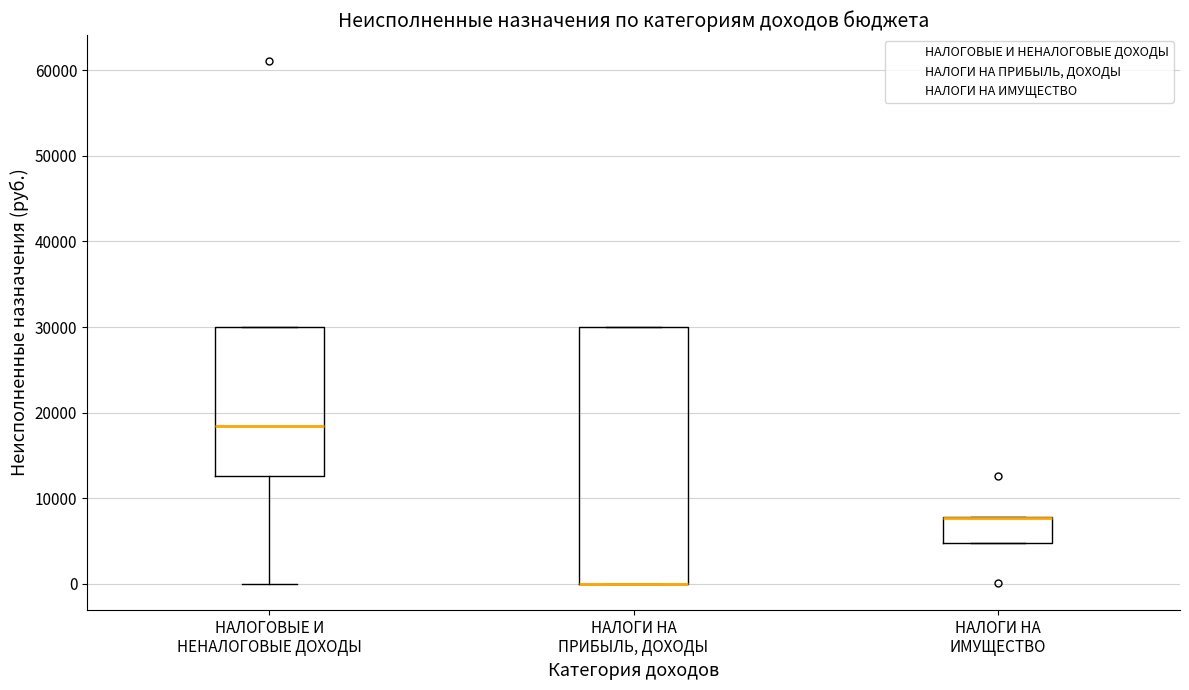

Comparing the boxes themselves (not the whiskers), which one is the tallest?

НАЛОГИ НА ПРИБЫЛЬ, ДОХОДЫ